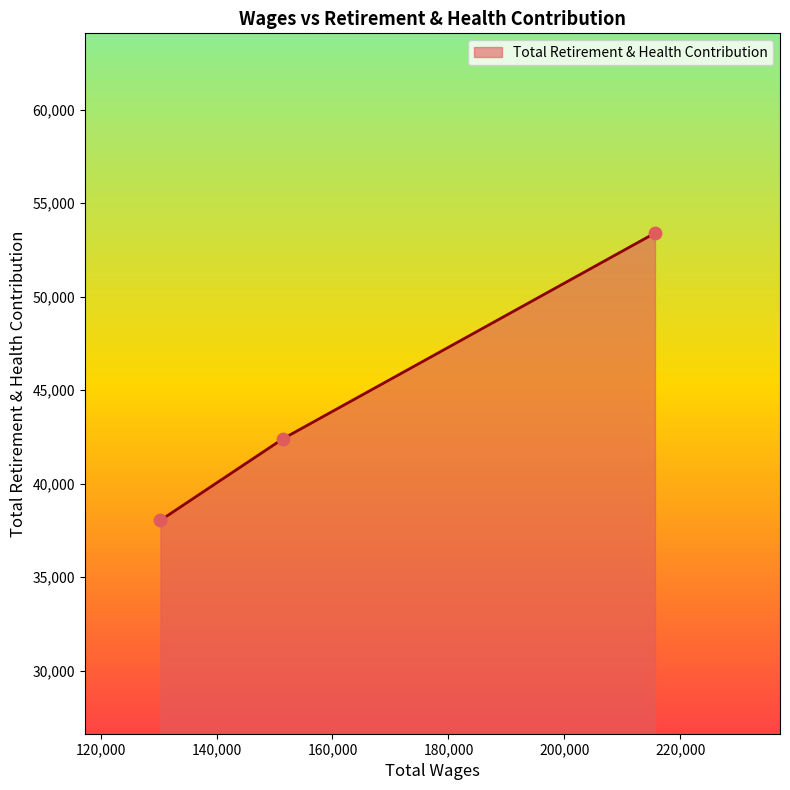

What is the change in value from 151435.0 to 130334.0?

-4356